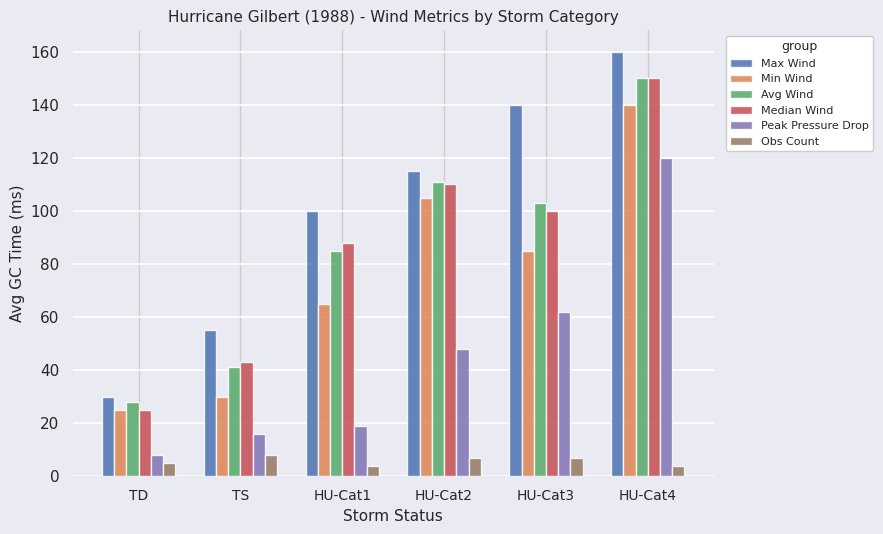

At which category is the sum across all series the highest?

HU-Cat4